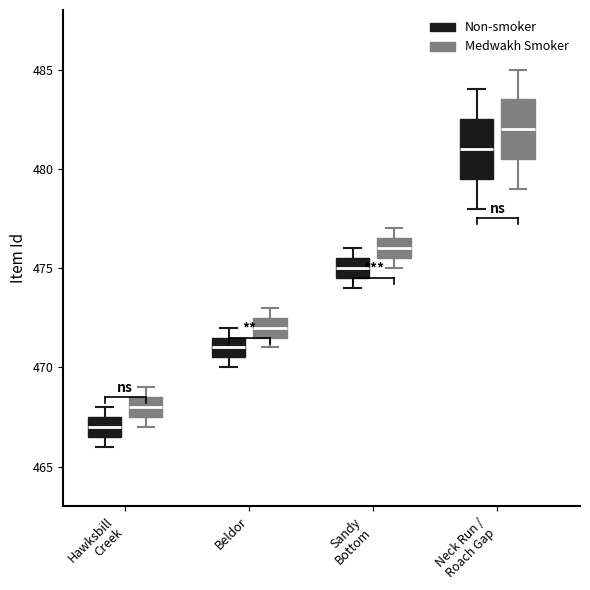

Reading left to right, read every box against the y-axis: the position of its median line, the range the box covers, and the ends of its whiskers. The values are not printed on the chart, so give them approximately, as read against the axis.

Hawksbill Creek (Non-smoker): median 467.0, box 466.5 to 467.5, whiskers 466.0 to 468.0
Hawksbill Creek (Medwakh Smoker): median 468.0, box 467.5 to 468.5, whiskers 467.0 to 469.0
Beldor (Non-smoker): median 471.0, box 470.5 to 471.5, whiskers 470.0 to 472.0
Beldor (Medwakh Smoker): median 472.0, box 471.5 to 472.5, whiskers 471.0 to 473.0
Sandy Bottom (Non-smoker): median 475.0, box 474.5 to 475.5, whiskers 474.0 to 476.0
Sandy Bottom (Medwakh Smoker): median 476.0, box 475.5 to 476.5, whiskers 475.0 to 477.0
Neck Run / Roach Gap (Non-smoker): median 481.0, box 479.5 to 482.5, whiskers 478.0 to 484.0
Neck Run / Roach Gap (Medwakh Smoker): median 482.0, box 480.5 to 483.5, whiskers 479.0 to 485.0